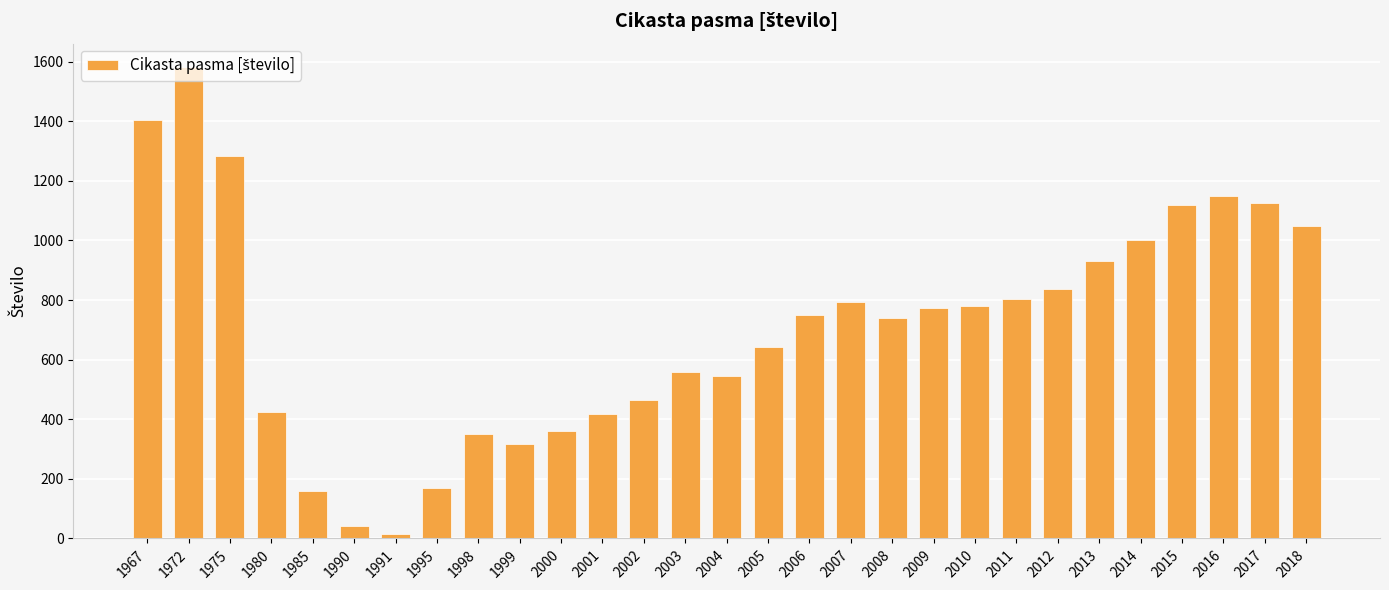

Count the number of data series in this chart.

1